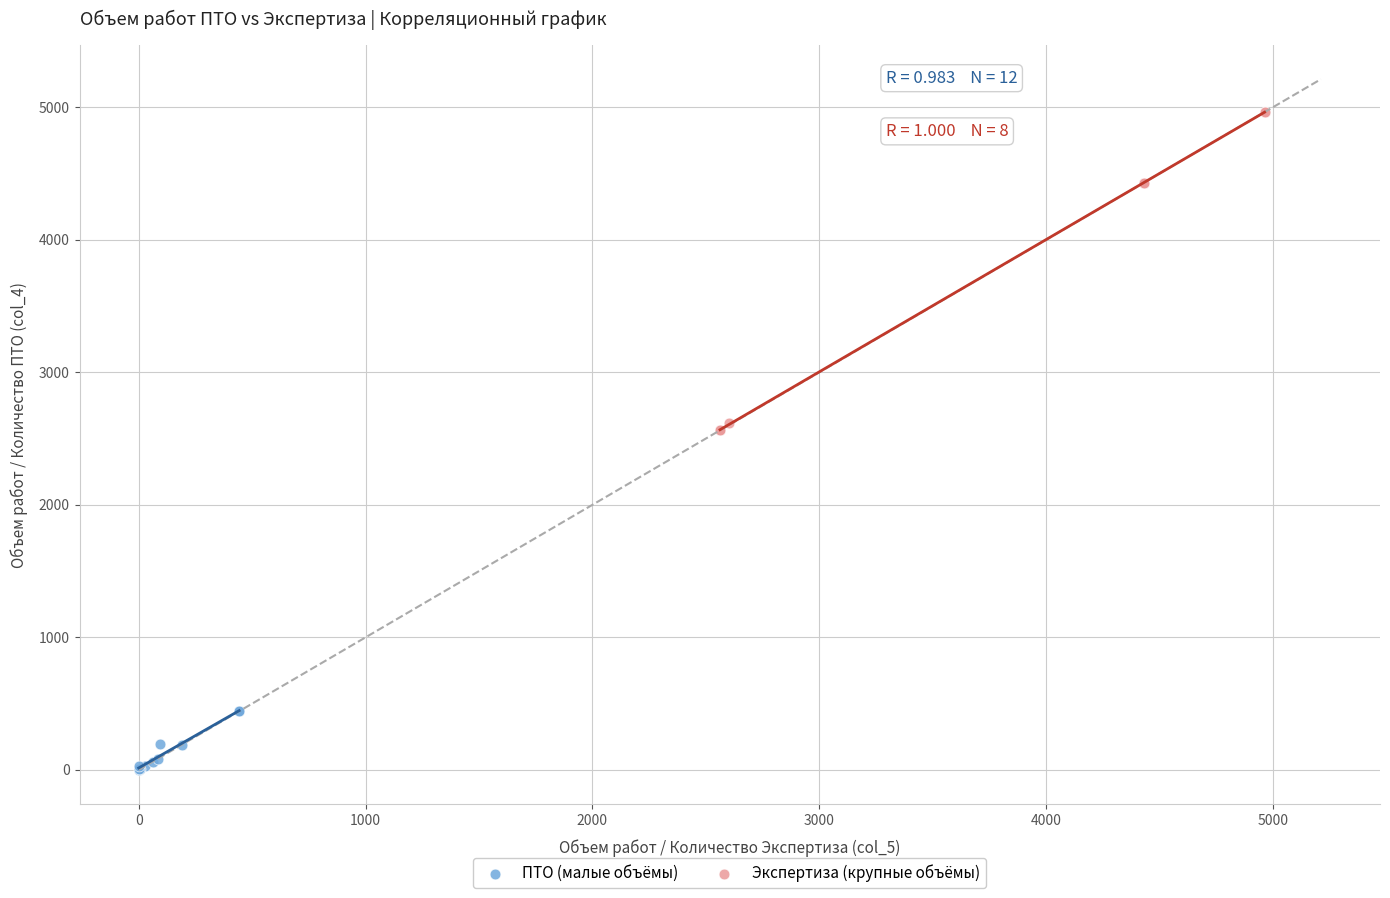

Which series reaches the minimum Y coordinate?

ПТО (малые объёмы)